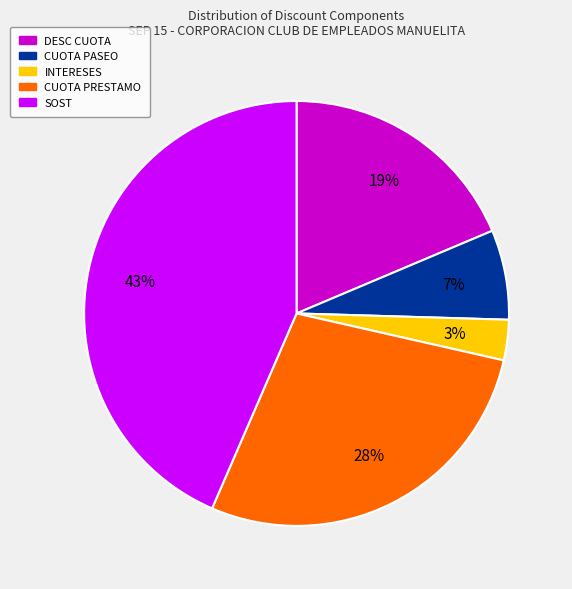

How many slices are in this pie chart?

5